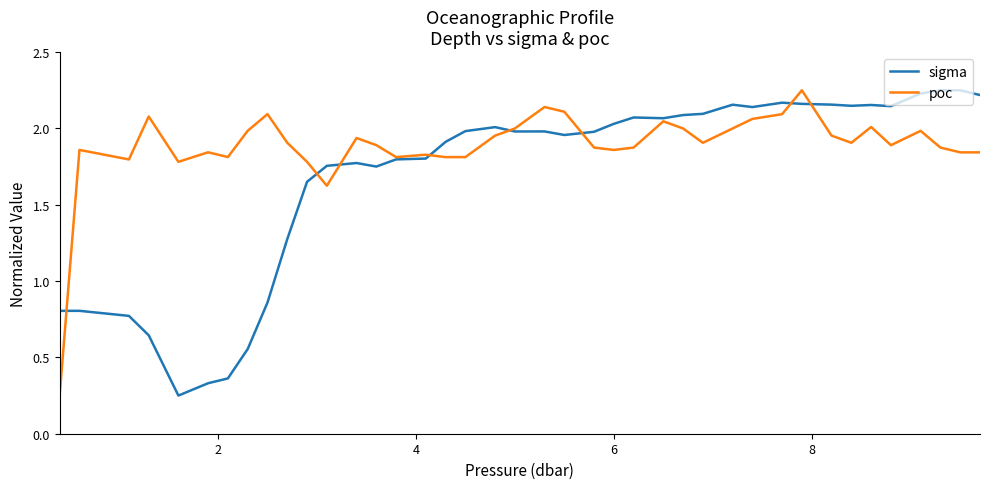

Does the chart have visible grid lines?

No